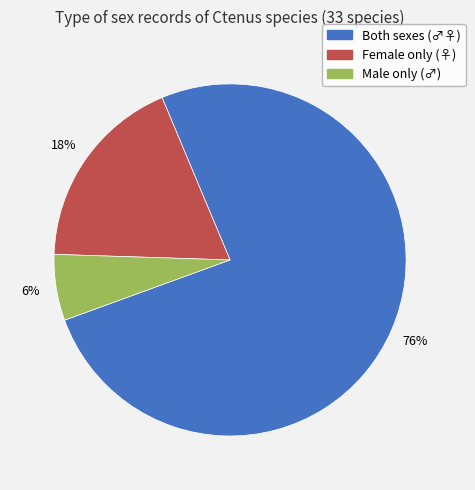

Rank the categories by value from highest to lowest.

Both sexes (♂♀), Female only (♀), Male only (♂)